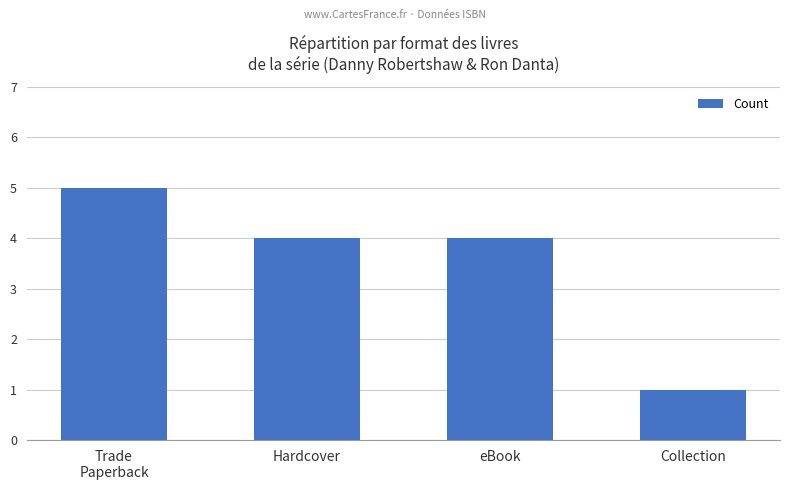

Approximately how many times larger is the value at Trade
Paperback compared to Hardcover?

1.2